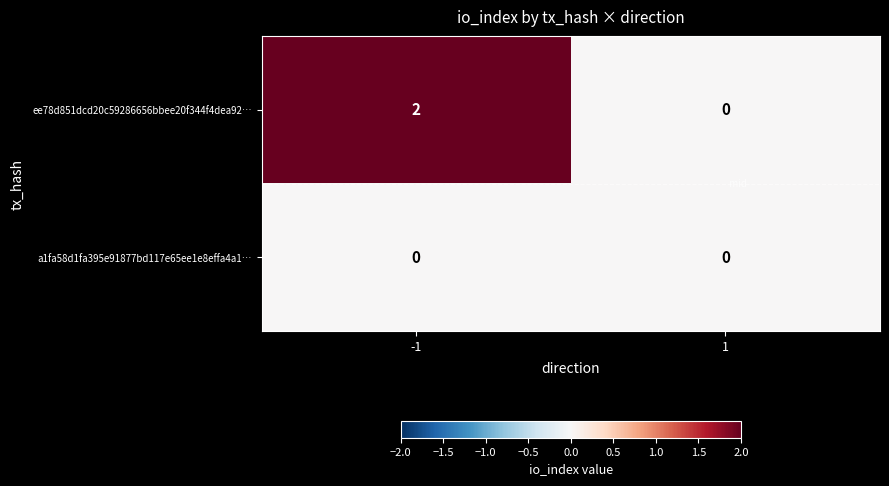

Count the number of data series in this chart.

2